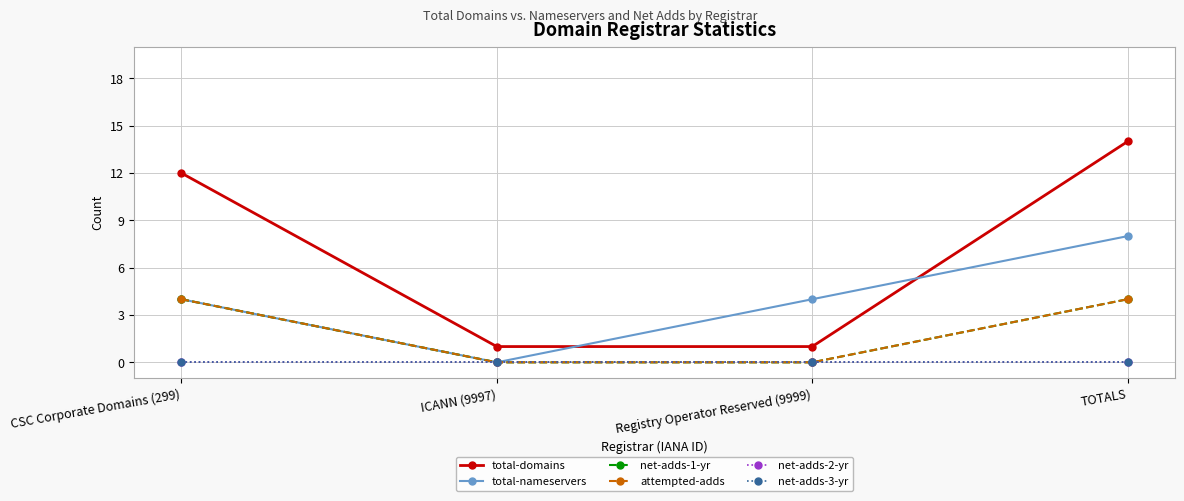

Does the chart have visible grid lines?

Yes